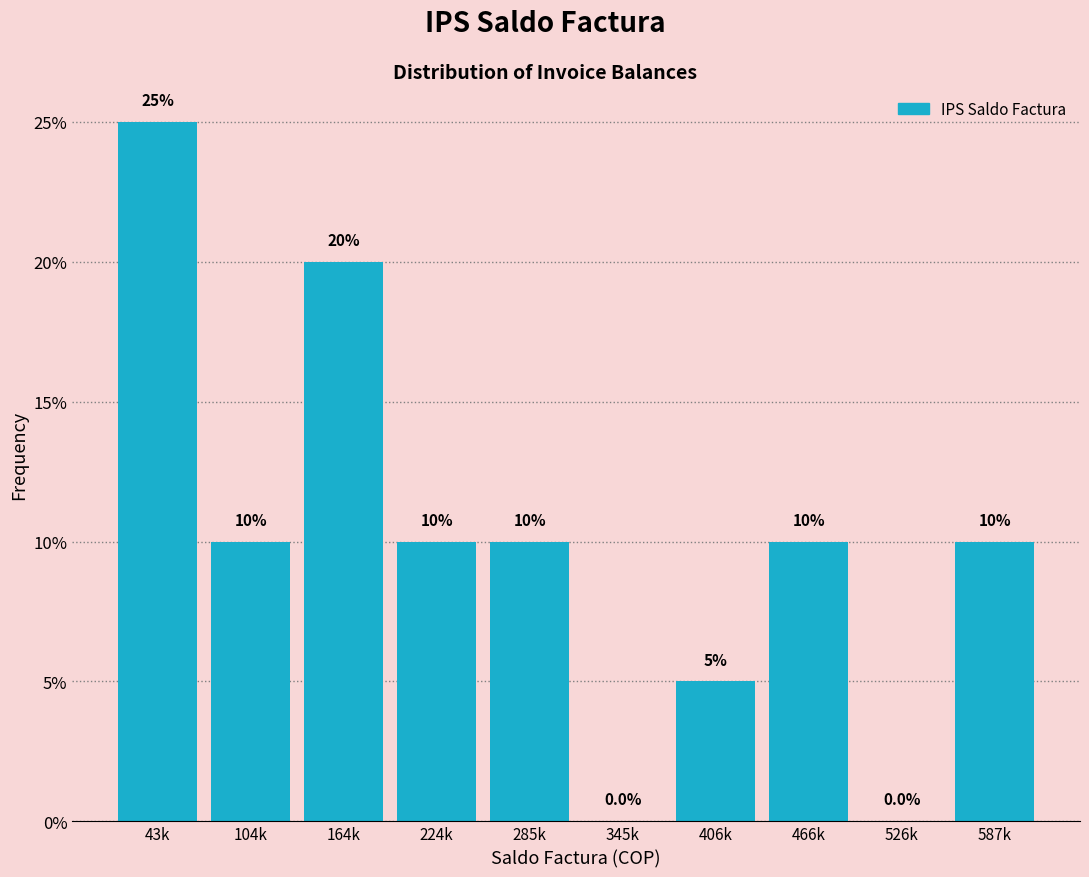

Reading left to right, extract all data points from this chart.

43k=25	104k=10	164k=20	224k=10	285k=10	345k=0	406k=5	466k=10	526k=0	587k=10